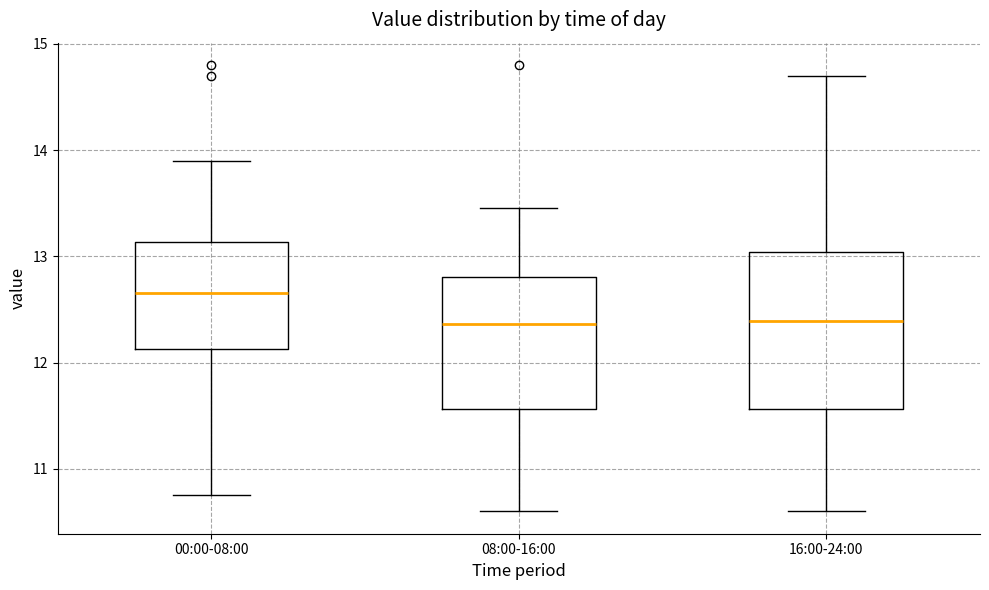

Which box has the highest median line?

00:00-08:00